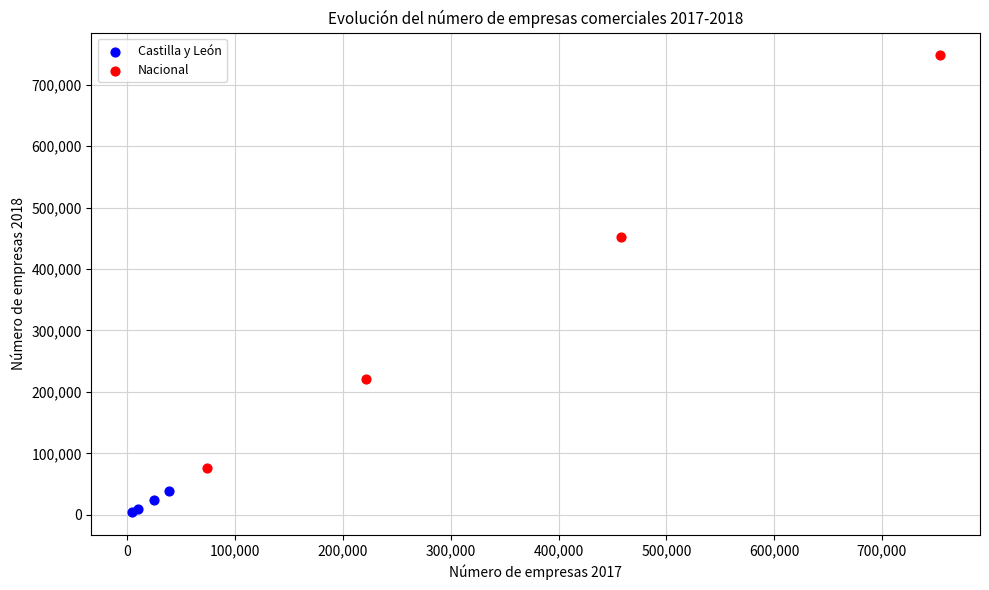

Which series has the largest Y range (max minus min)?

Nacional